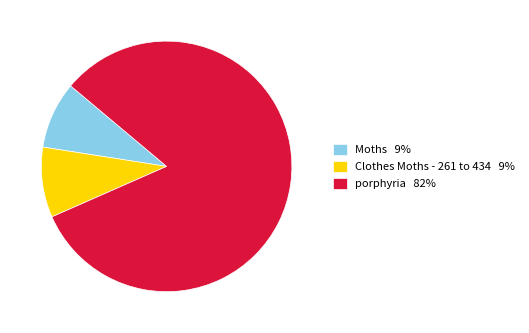

Is porphyria the majority of the pie?

Yes